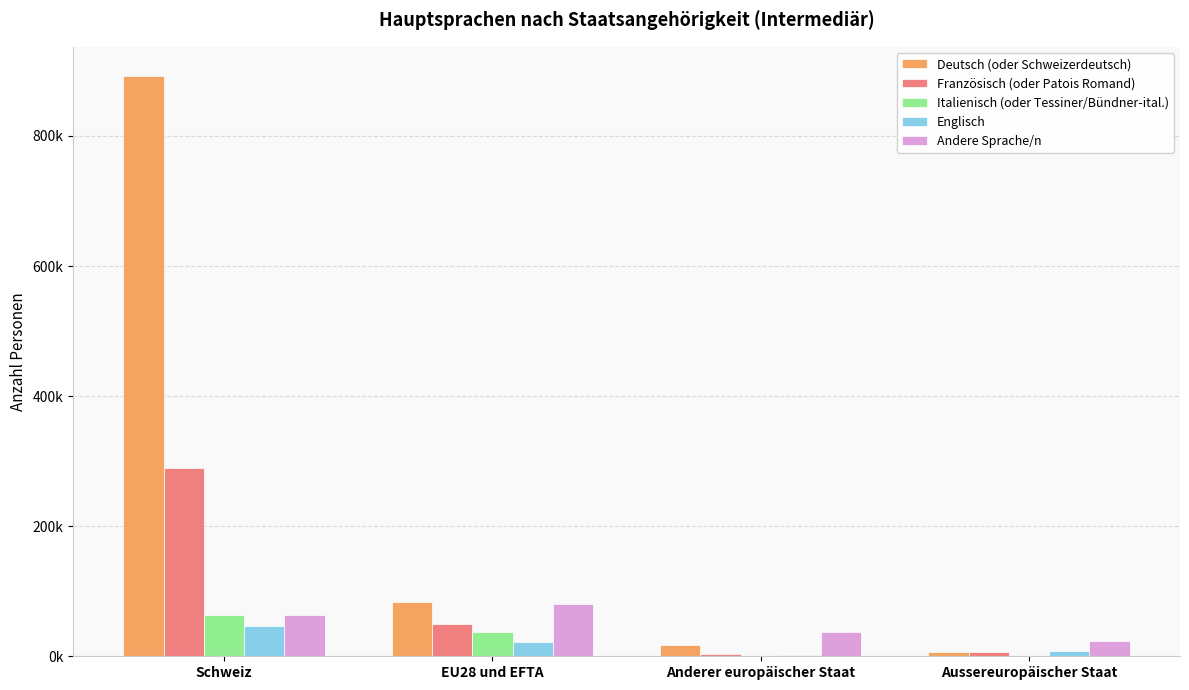

Which series changed the most between EU28 und EFTA and Anderer europäischer Staat?

Deutsch (oder Schweizerdeutsch)